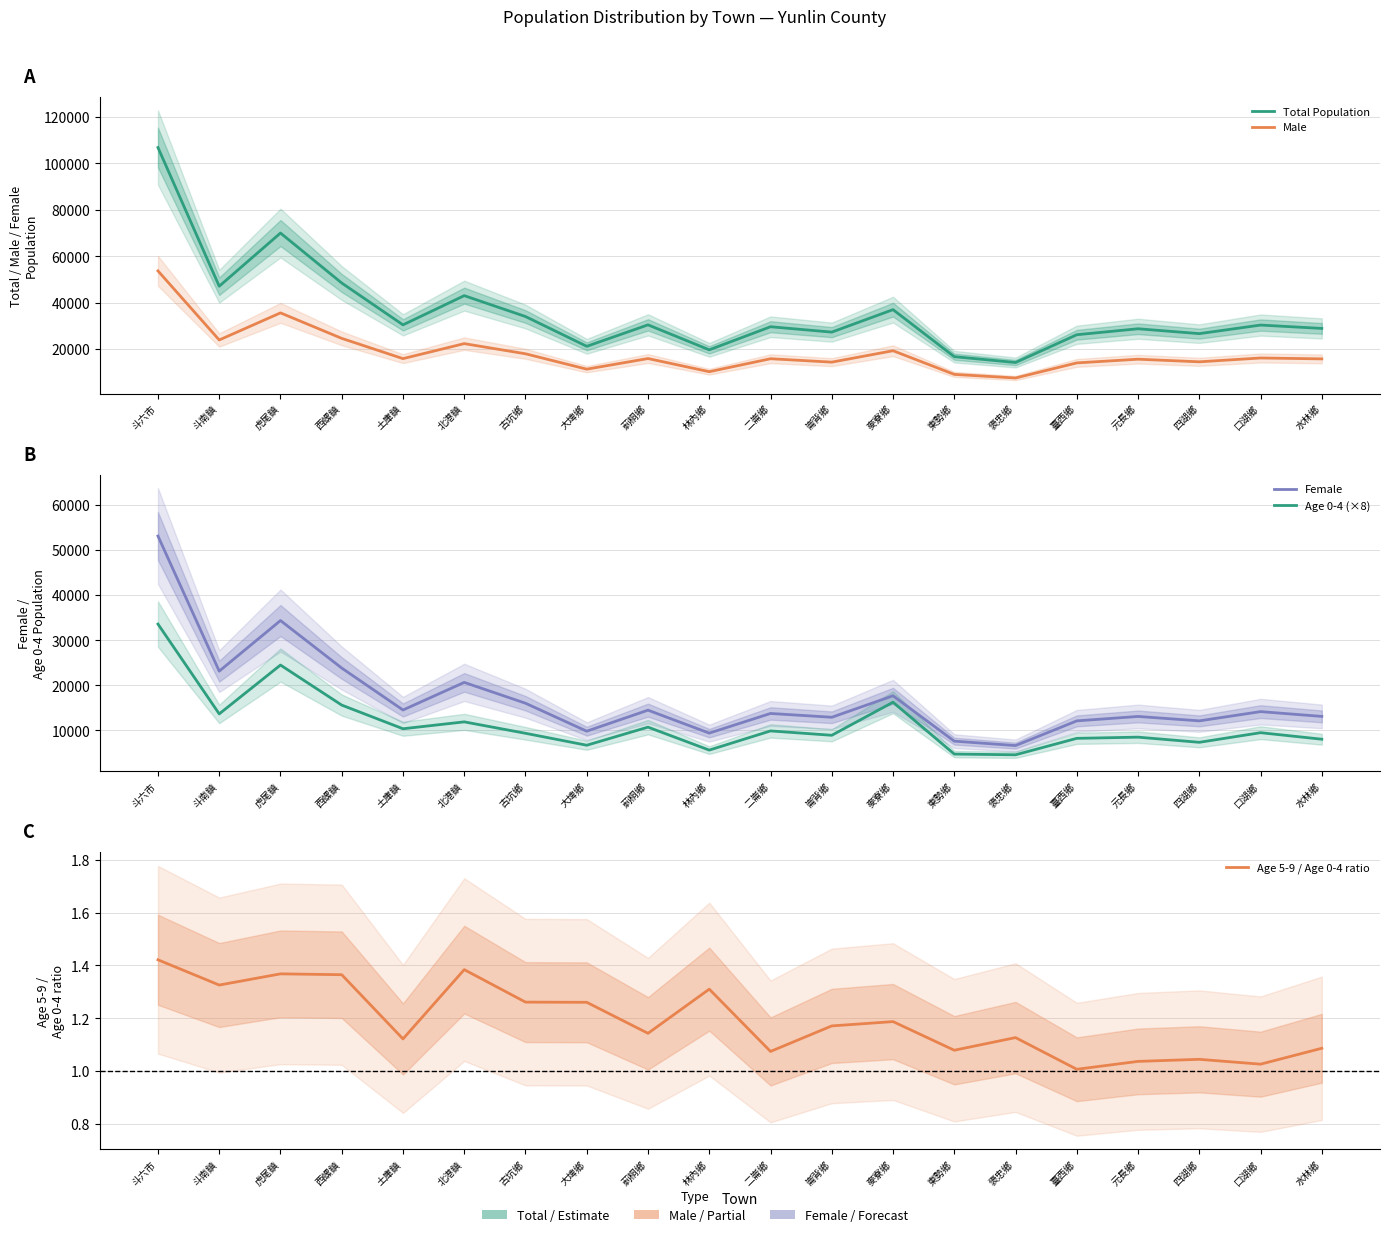

True or false: Male has more than 1 interior local peaks.

True